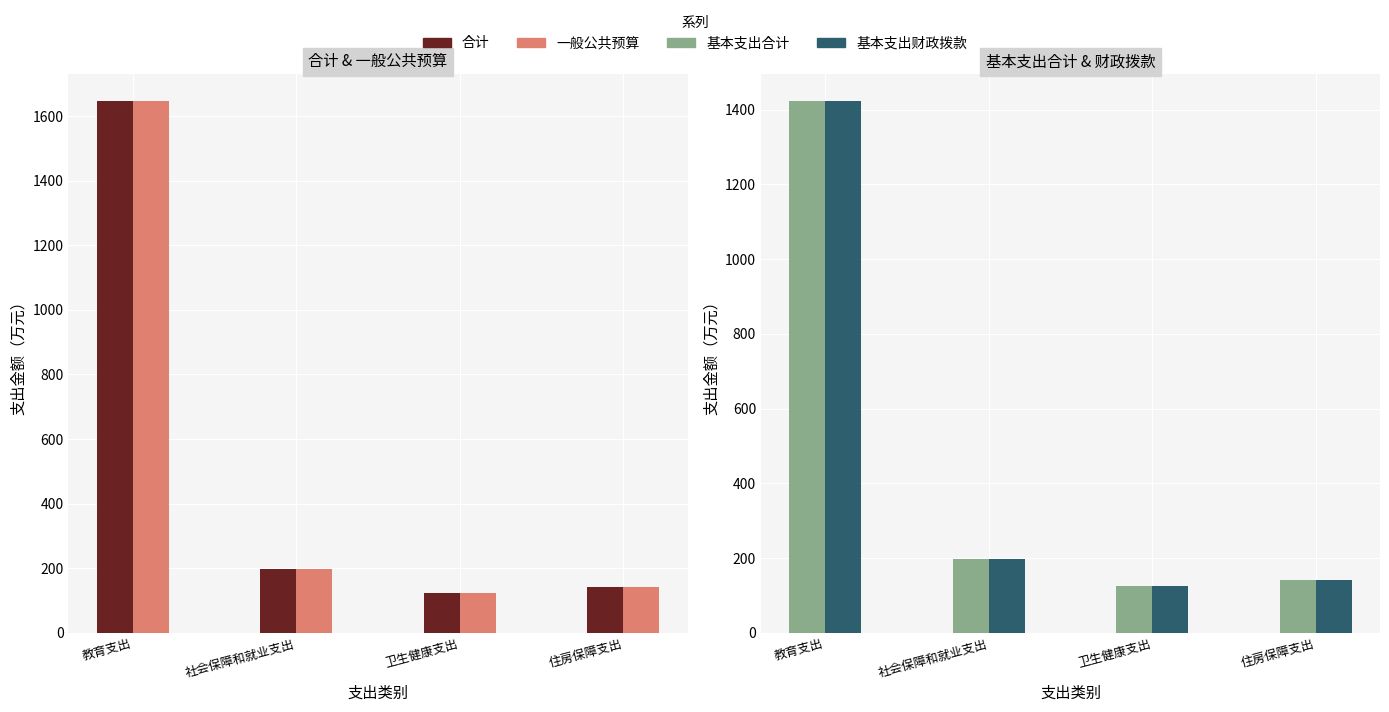

List the labels in order of 合计 value, largest first.

教育支出, 社会保障和就业支出, 住房保障支出, 卫生健康支出